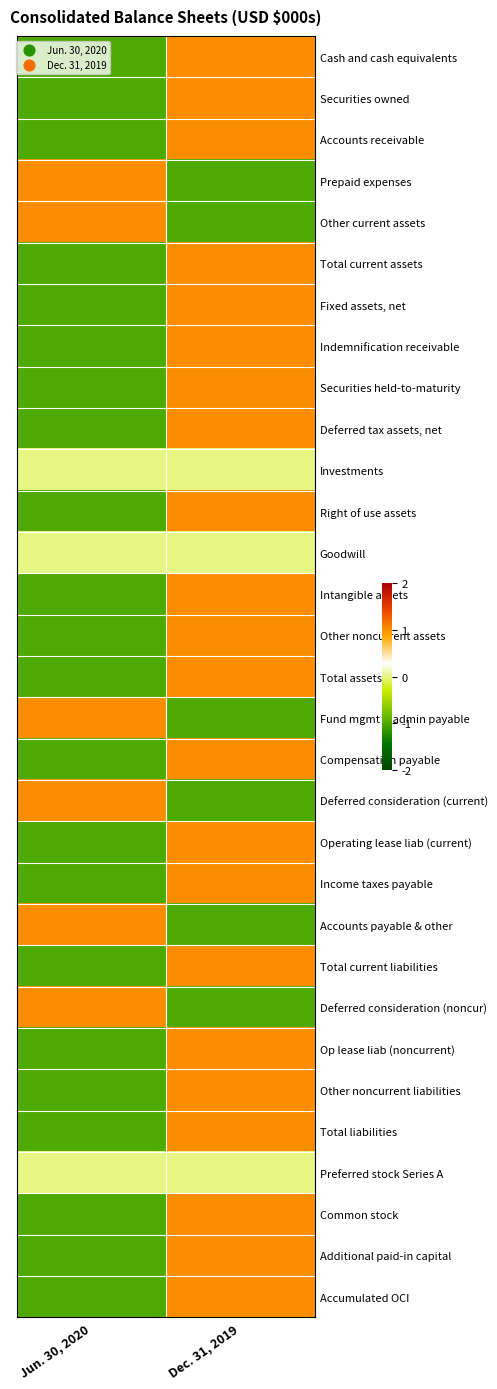

Which has a higher value, Jun. 30, 2020 or Dec. 31, 2019?

Dec. 31, 2019